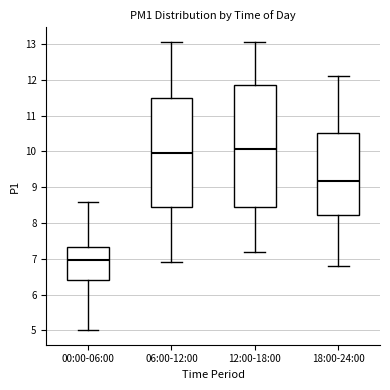

Where is the upper edge of the box for 18:00-24:00 on the y-axis? The values are not printed on the chart, so give them approximately, as read against the axis.

10.5